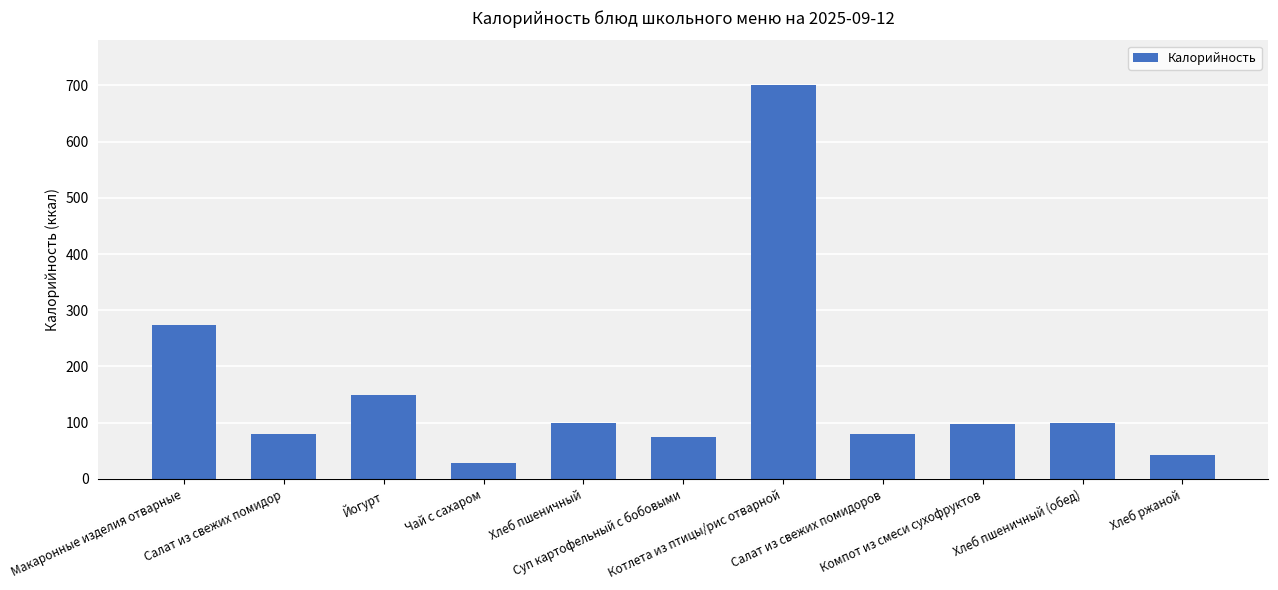

What is the sum of all values?

1728.5